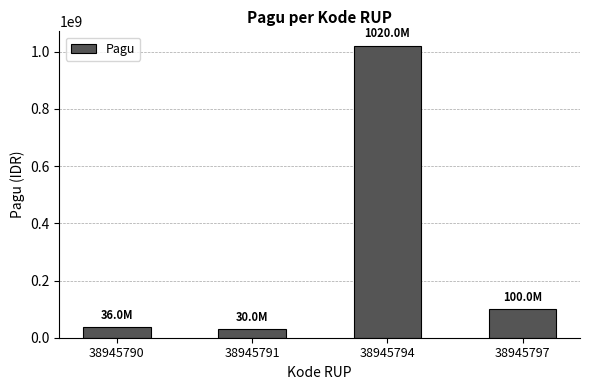

Between 38945794 and 38945797, which is larger?

38945794